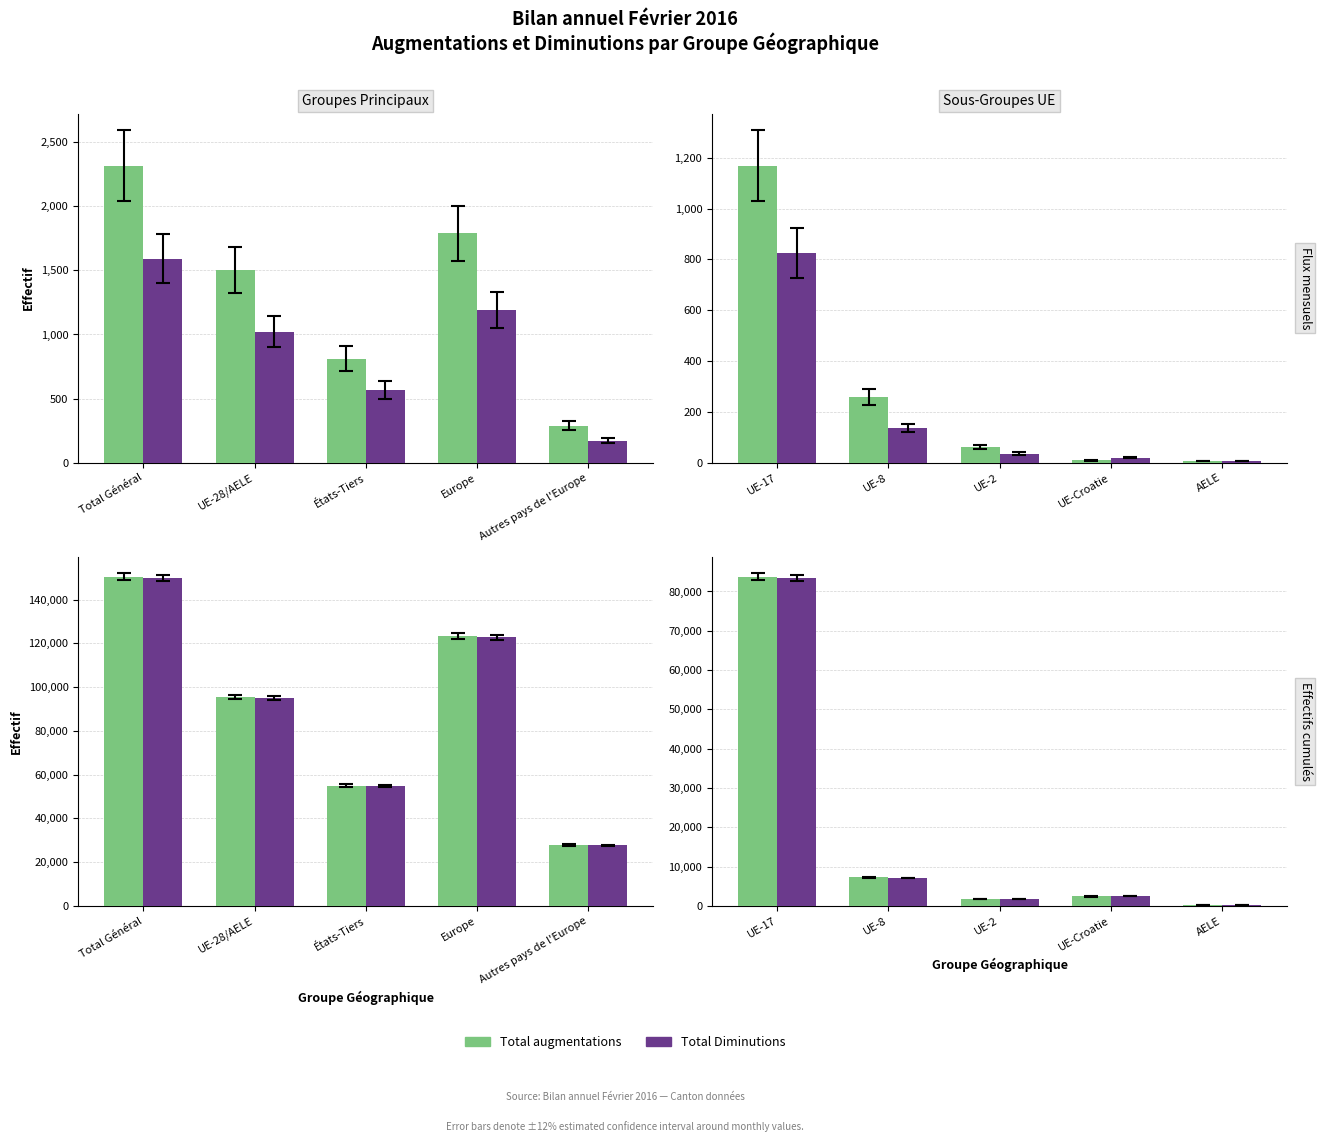

Is the value of Total Diminutions at AELE greater than the value of Total augmentations at UE-17?

No